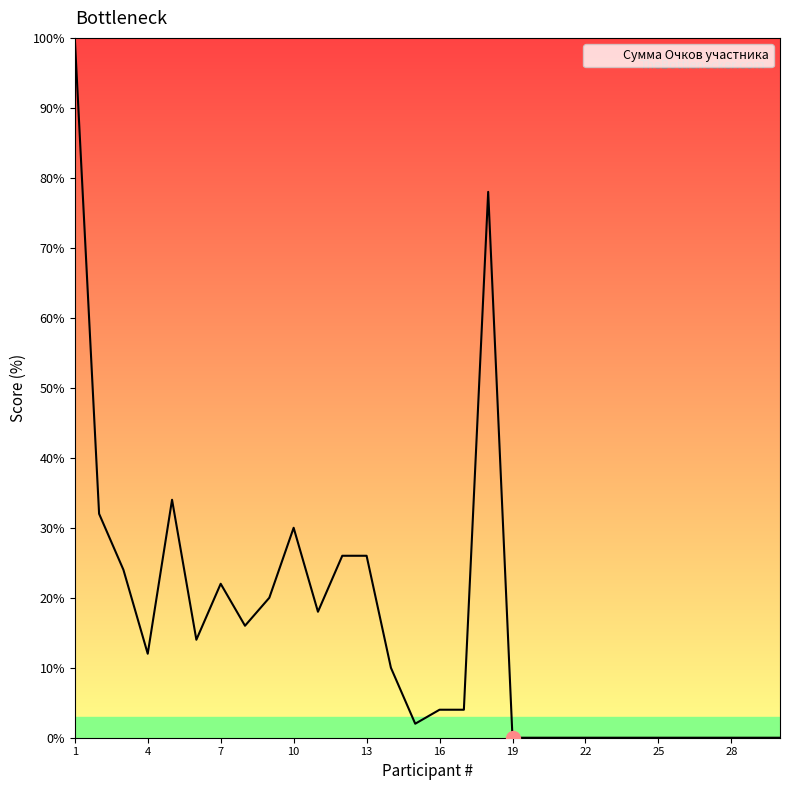

What is the difference between the maximum and minimum values?

100.0